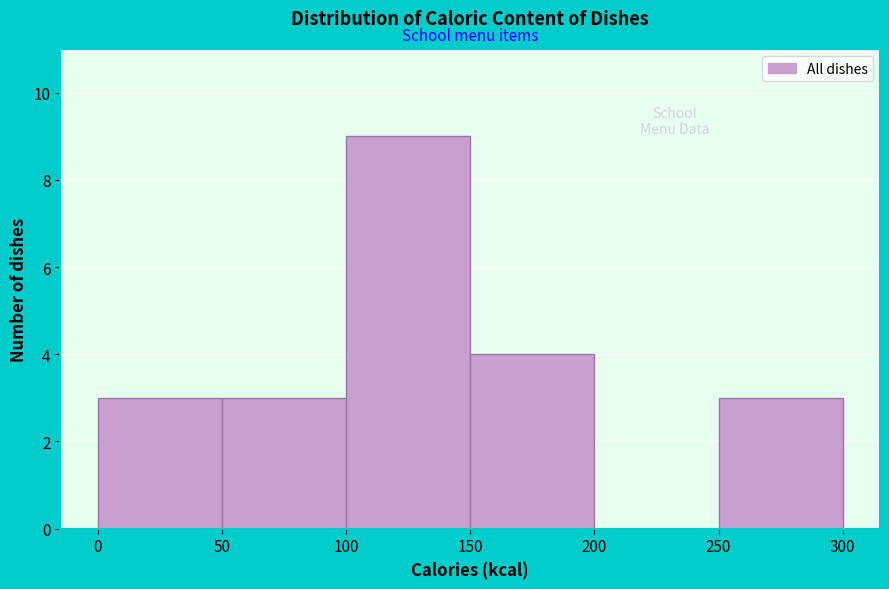

Reading left to right, list every bar in this chart as the range it spans on the x-axis followed by its height. The values are not printed on the chart, so give them approximately, as read against the axis.

0 to 50: 3
50 to 100: 3
100 to 150: 9
150 to 200: 4
200 to 250: 0
250 to 300: 3